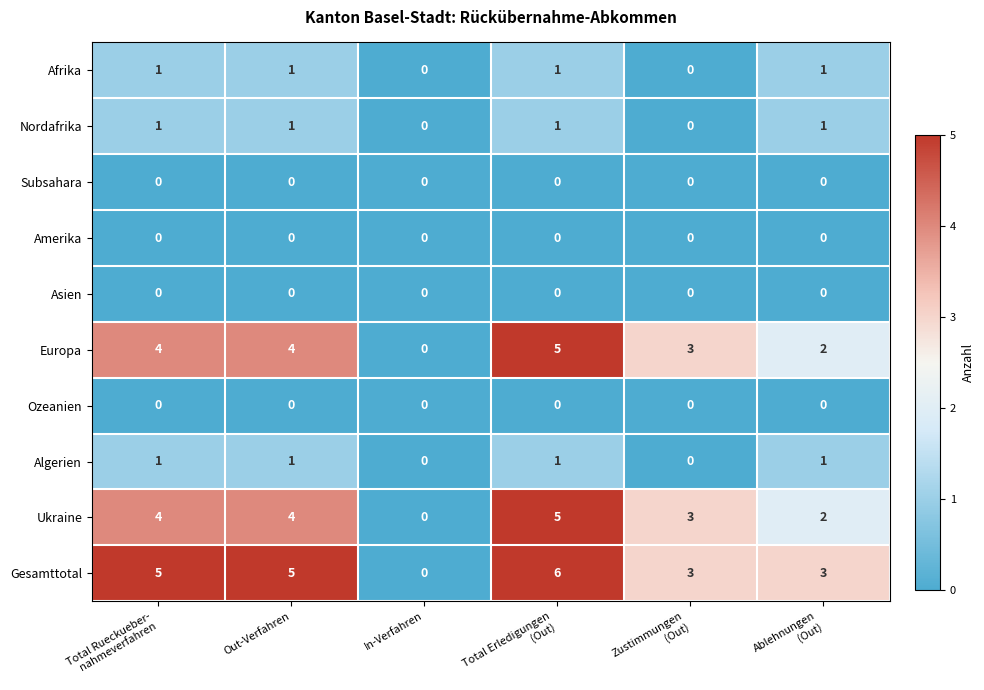

What is the greatest value displayed?

6